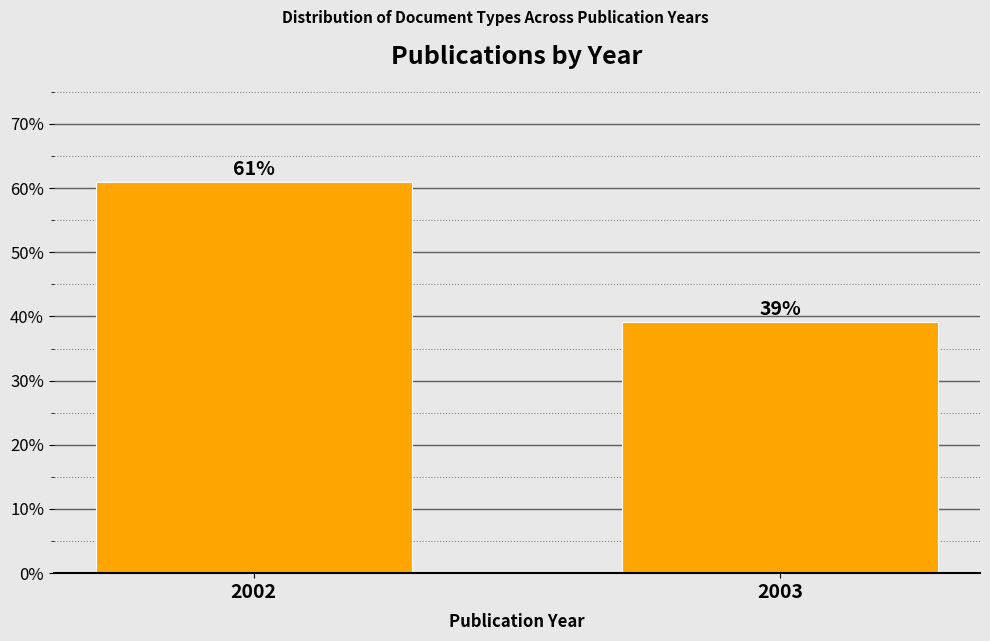

What is the value of the 2nd bar from the left?

39.1